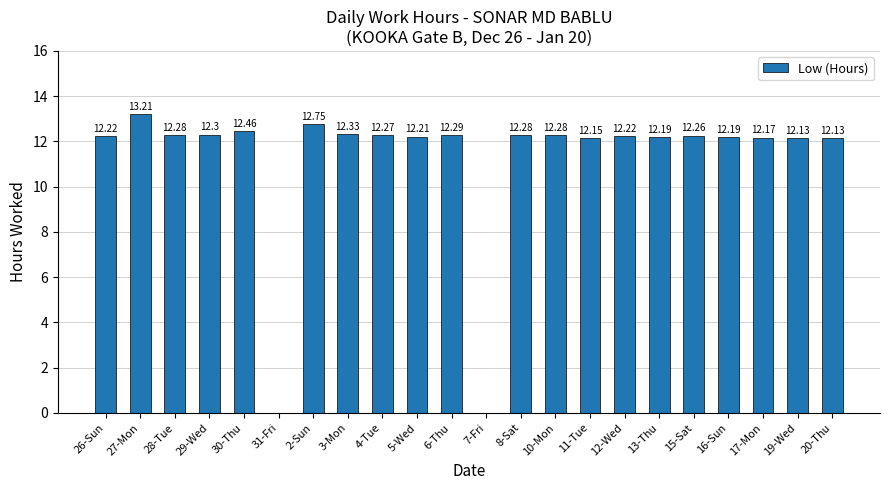

What is the sum of the values at 29-Wed and 26-Sun?

24.5